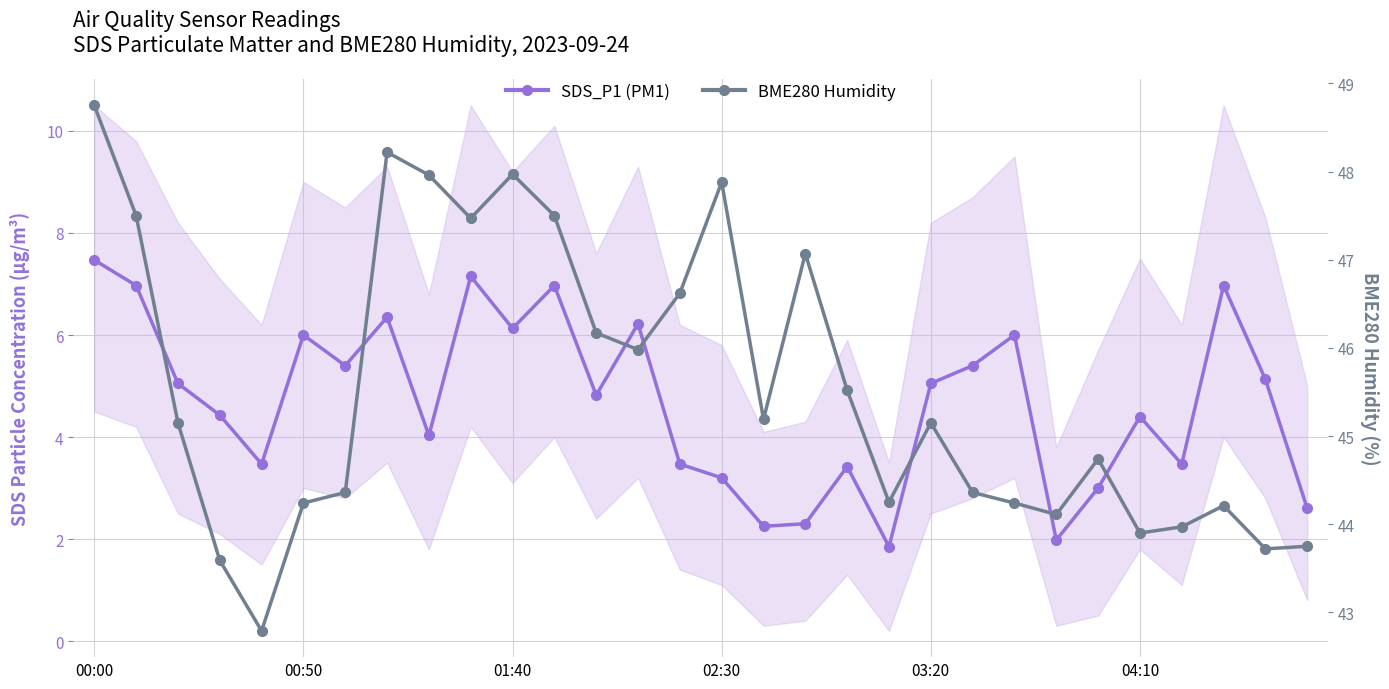

What is the value of the SDS_P1 (PM1) point at the 30th from the left?

2.6